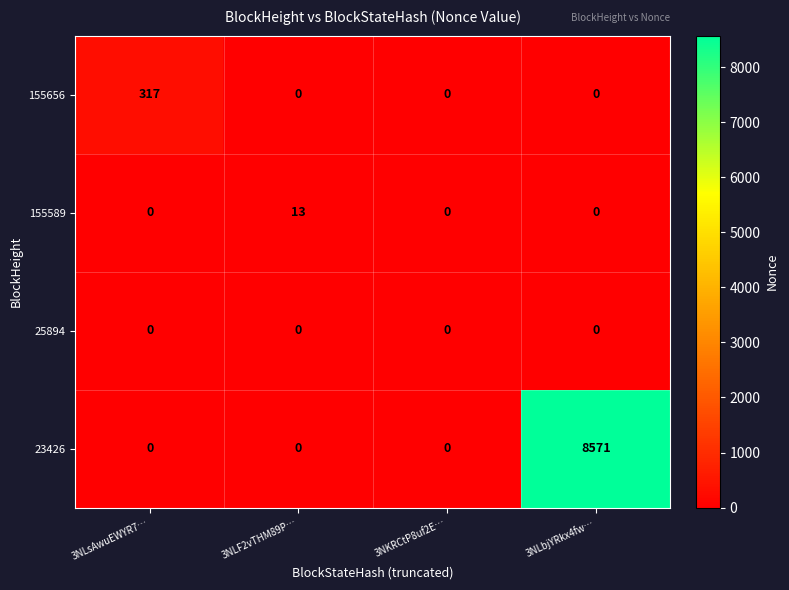

Which series has the largest range (max minus min)?

23426